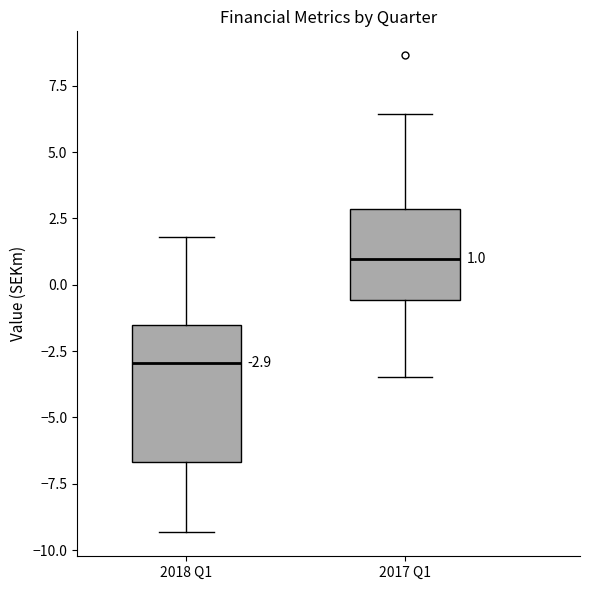

Which box is the tallest, from its lower edge to its upper edge?

2018 Q1